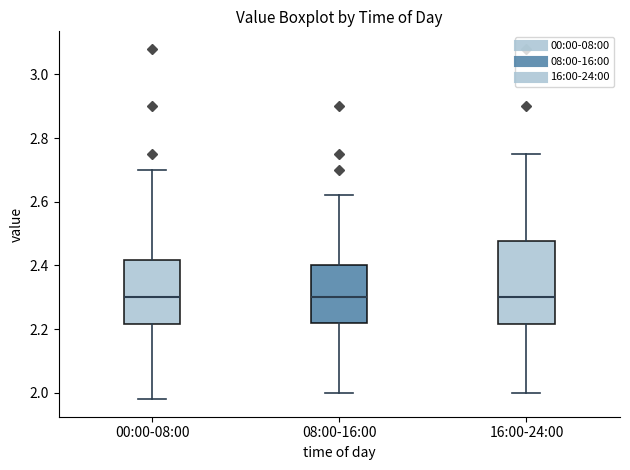

Which box is the tallest, from its lower edge to its upper edge?

16:00-24:00